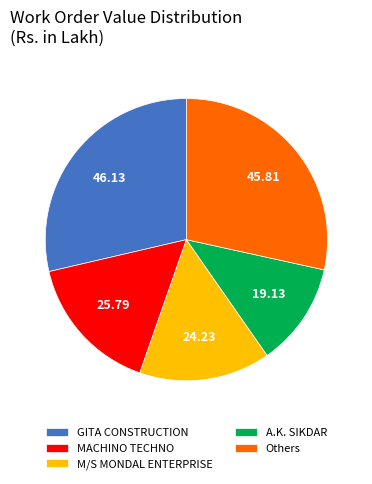

Which has a higher value, A.K. SIKDAR or Others?

Others